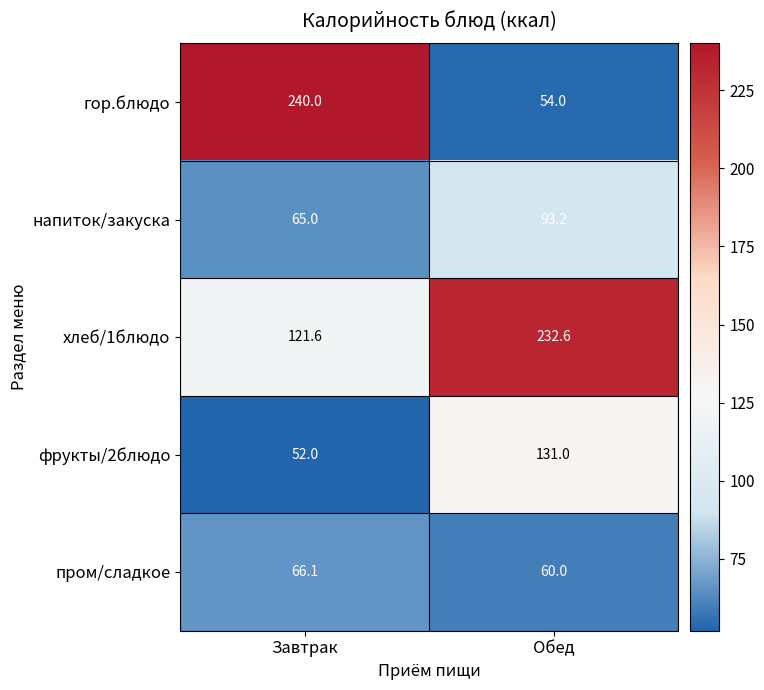

What is the minimum value shown in the chart?

52.0